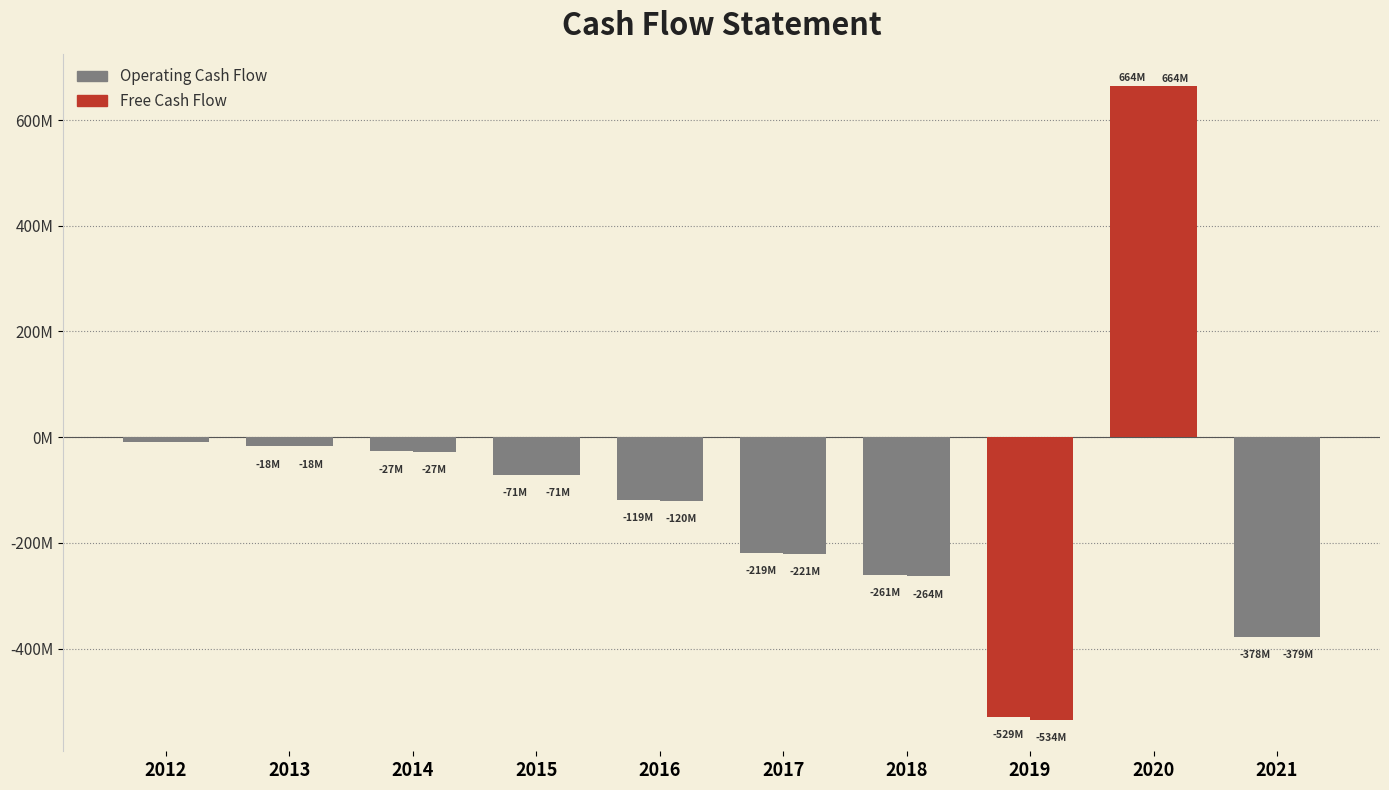

Are the bars horizontal?

No